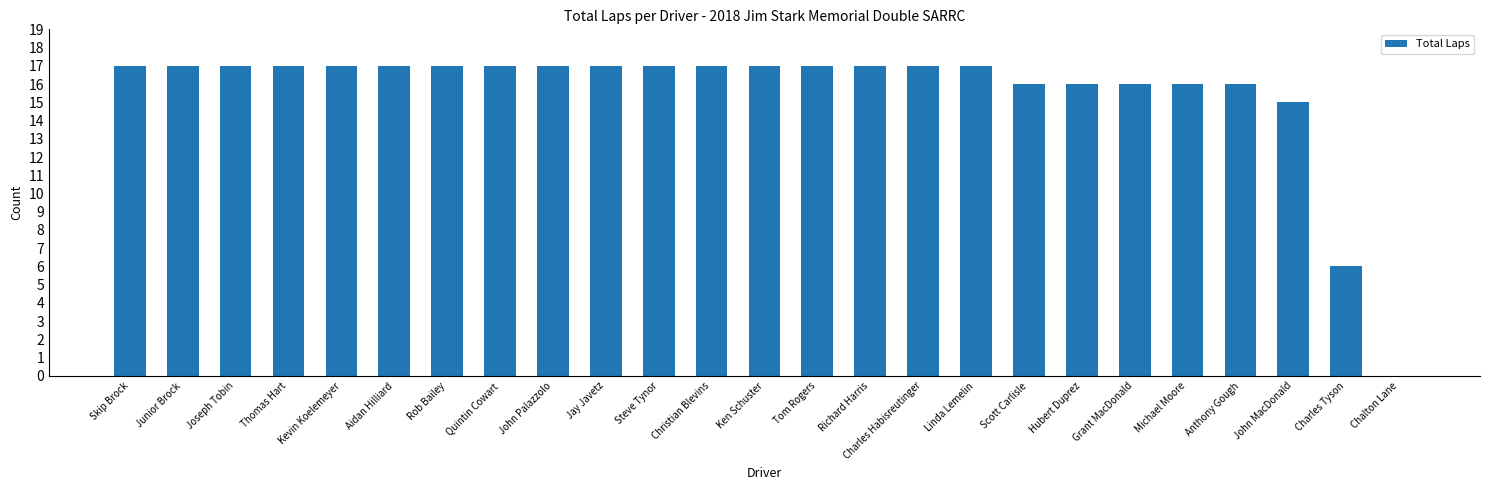

The chart shows a value of 4 at Hubert Duprez. True or false?

False